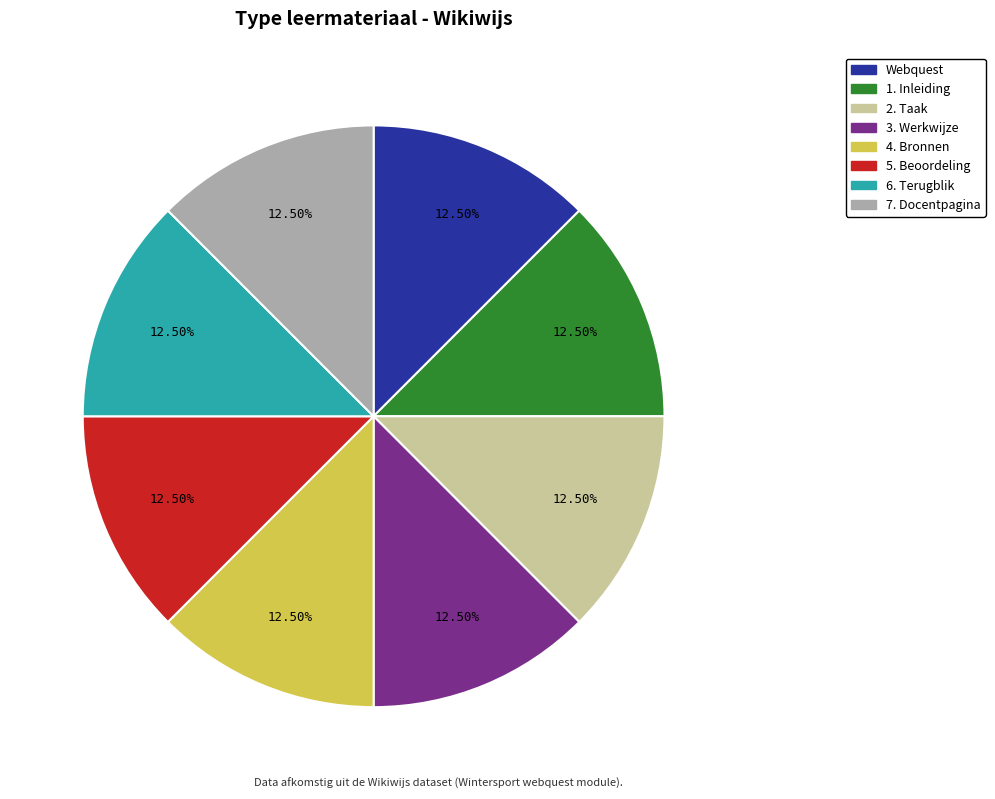

What portion of the pie excludes 6. Terugblik?

87.5%